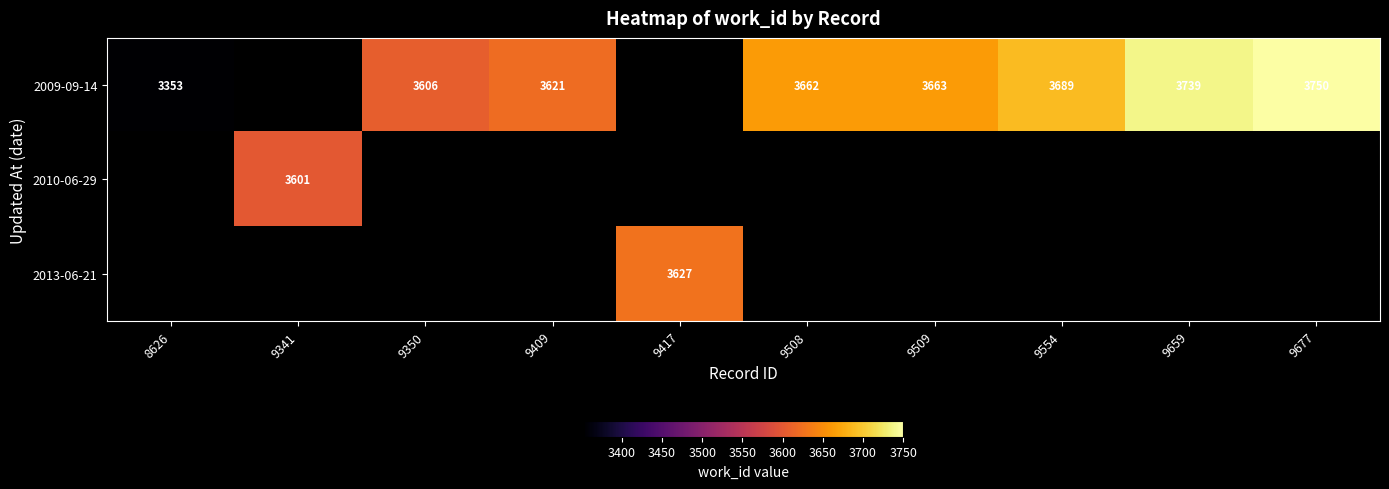

Count the number of data series in this chart.

3